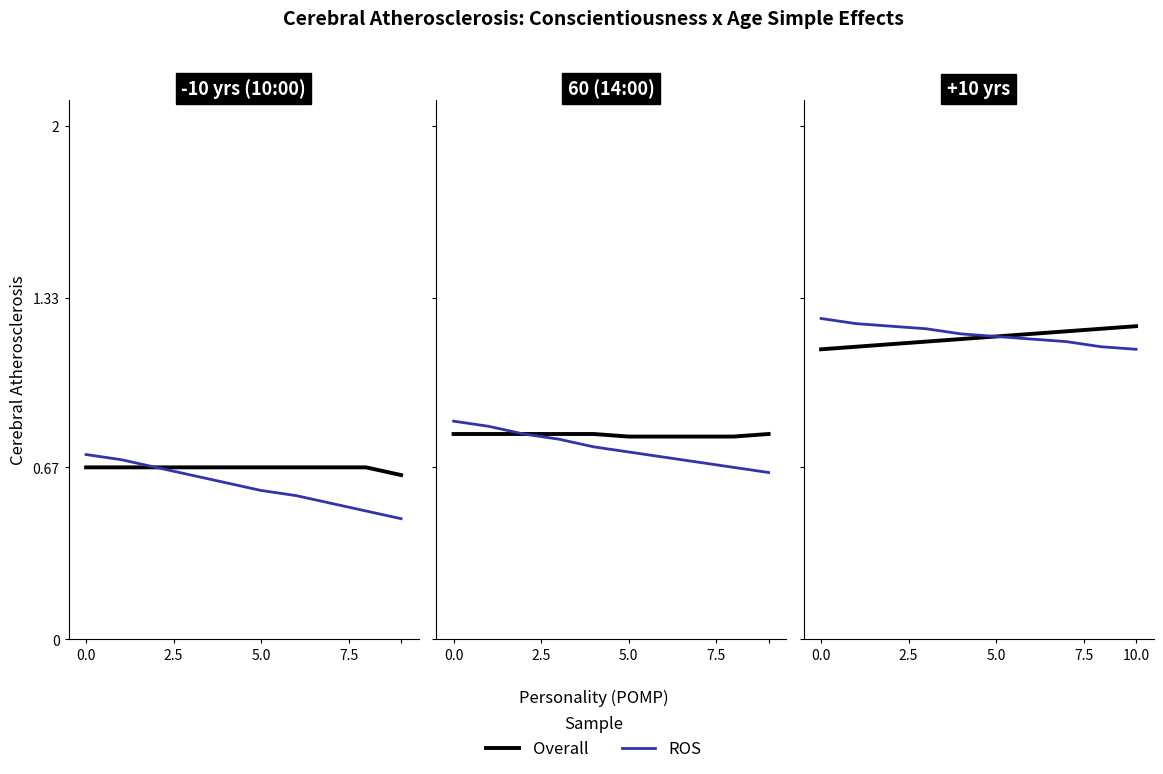

Does the chart have visible grid lines?

No